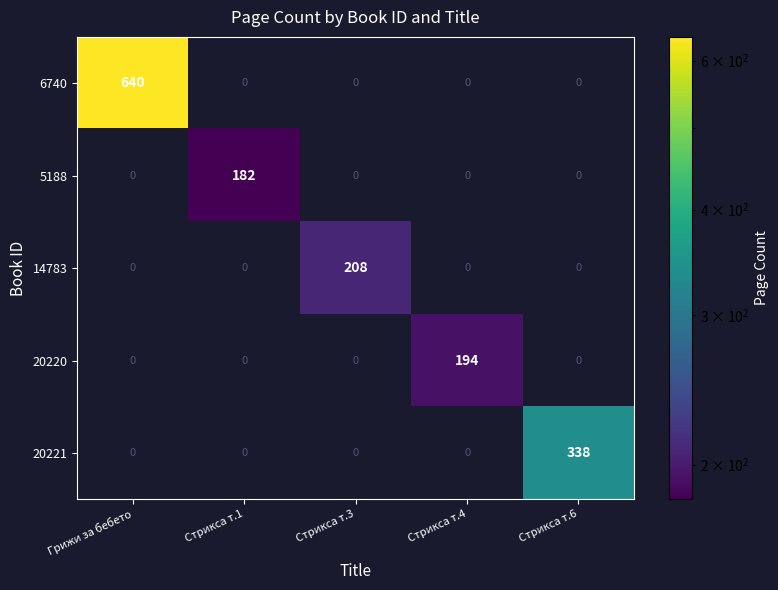

Rank the categories by 6740 value from highest to lowest.

Грижи за бебето, Стрикса т.1, Стрикса т.3, Стрикса т.4, Стрикса т.6